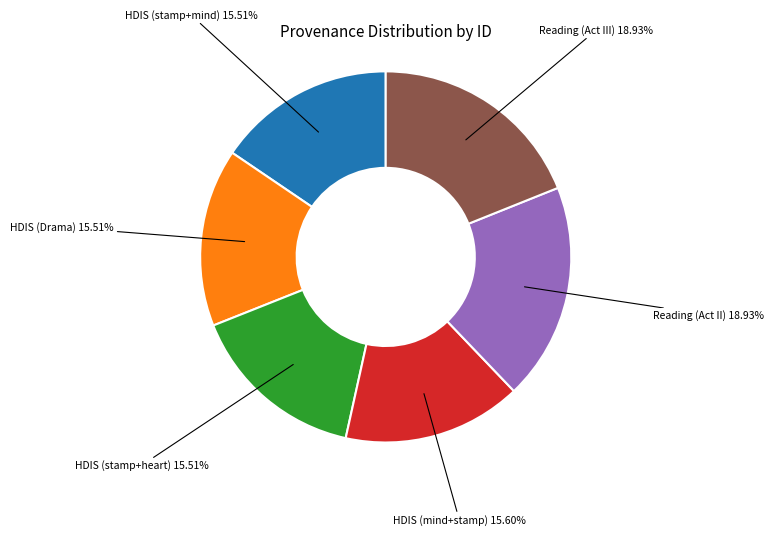

Does HDIS (stamp+heart) account for over 50% of the chart?

No